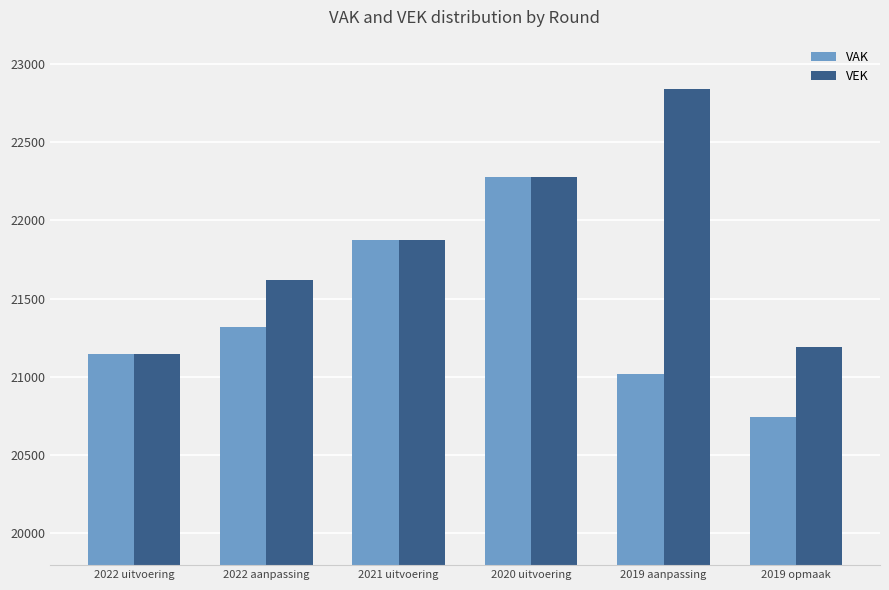

What are all the series names shown in the legend?

VAK, VEK